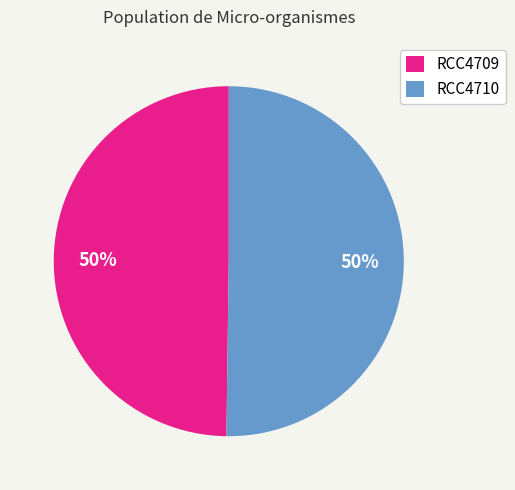

Is the sum of RCC4710 and RCC4709 greater than half?

Yes